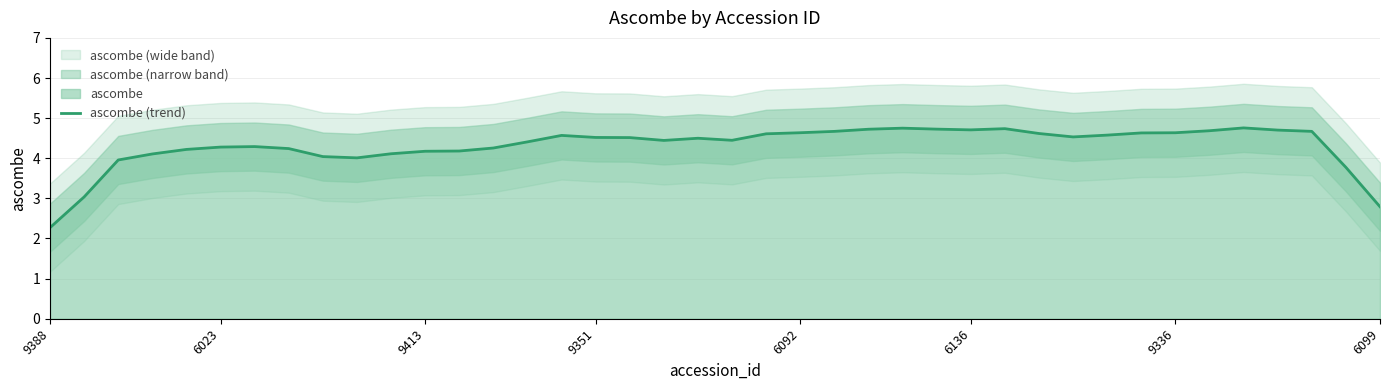

What is the difference between the values at 19 and 15?

0.1